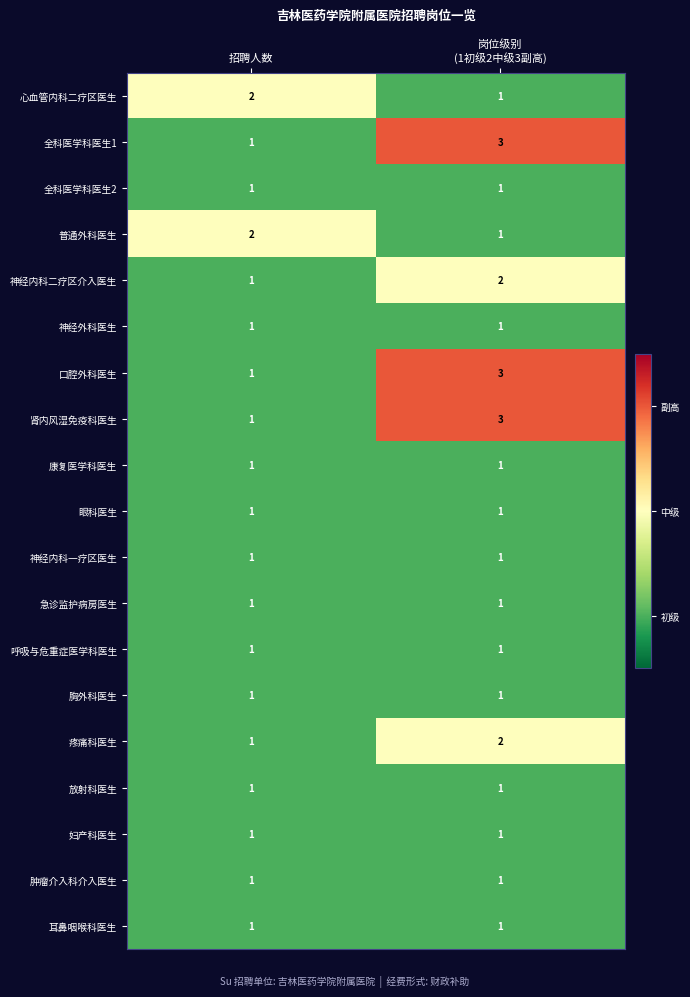

Is it true that 呼吸与危重症医学科医生 equals 1 at 招聘人数?

True